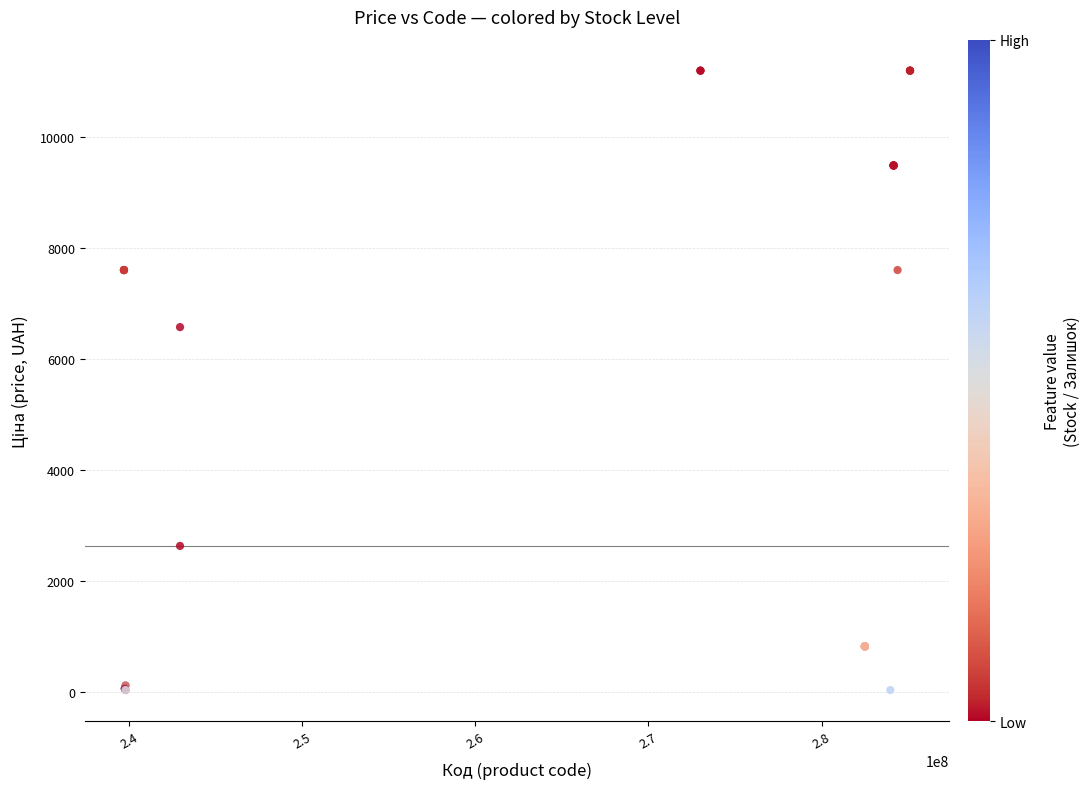

What Y value in the scatter plot is closest to 5610?

6568.8